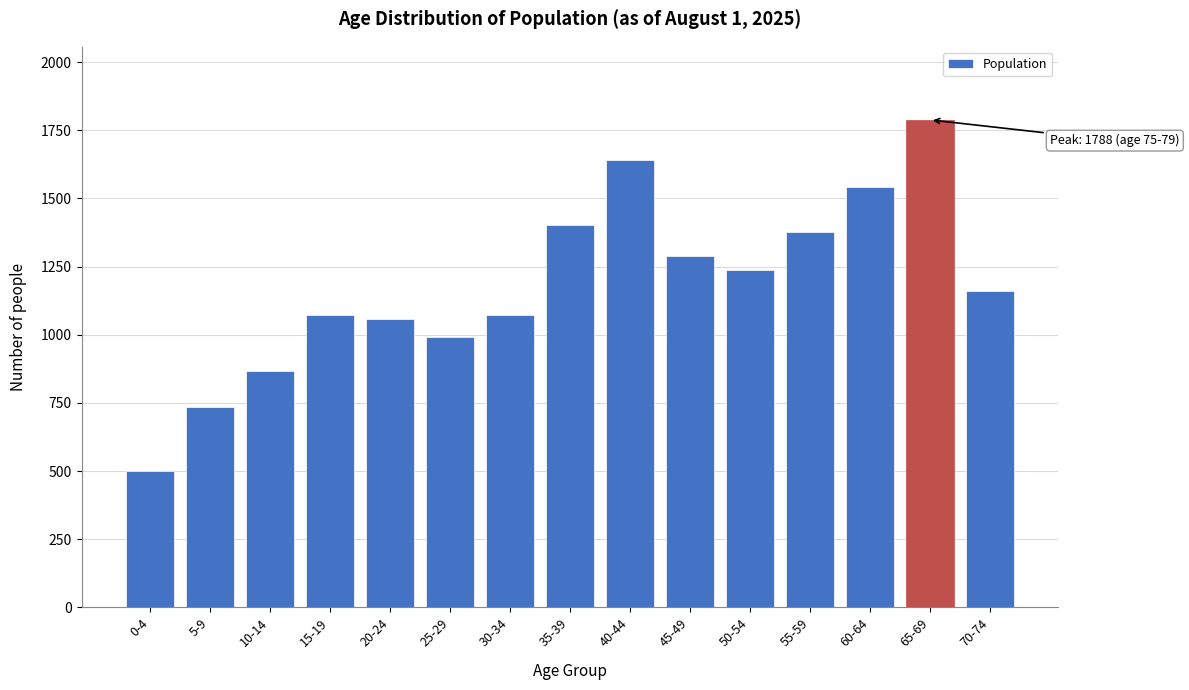

What is the change in value from 30-34 to 55-59?

+304